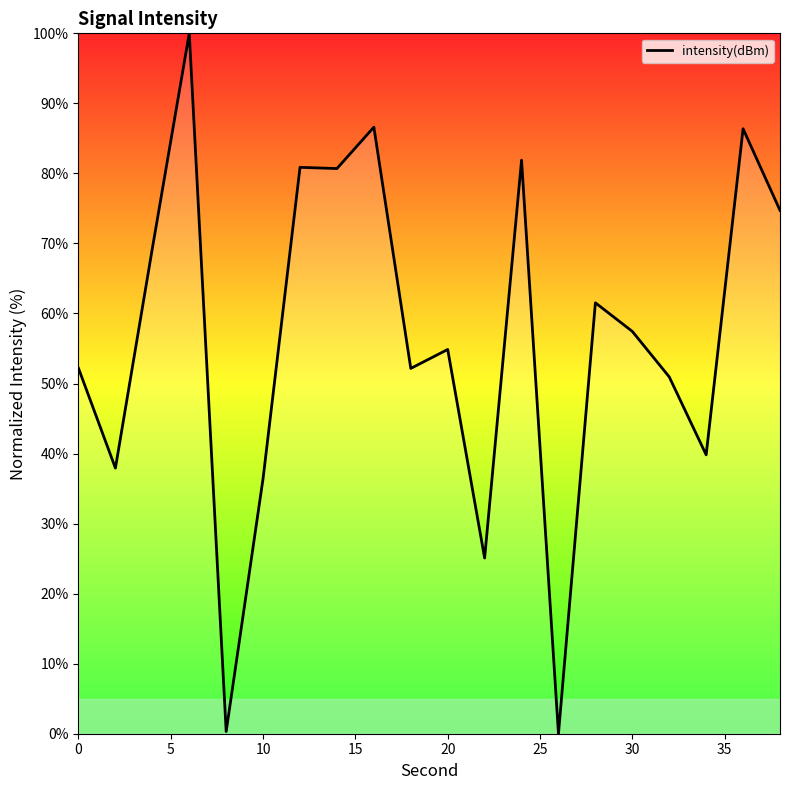

What is the greatest value displayed?

100.0